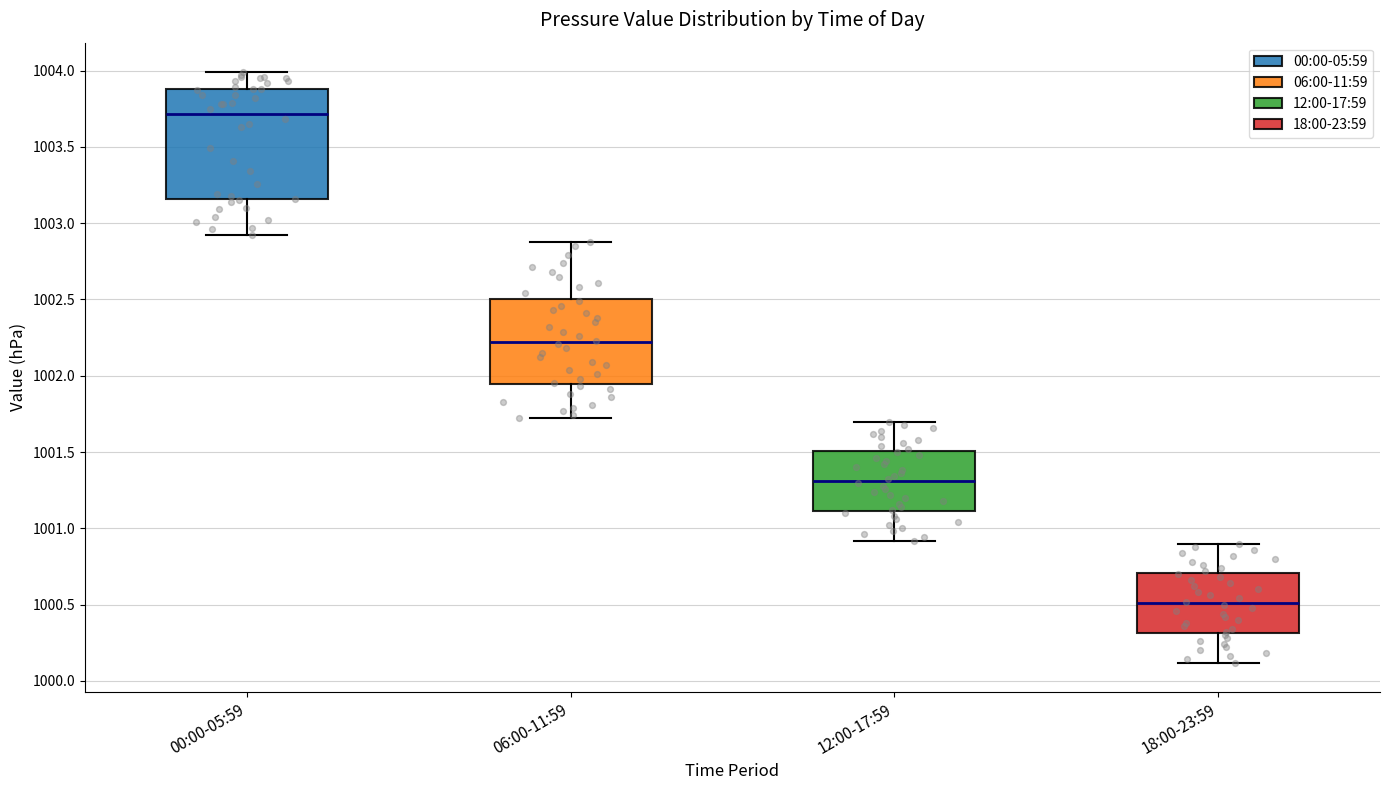

Which box is the tallest, from its lower edge to its upper edge?

00:00-05:59